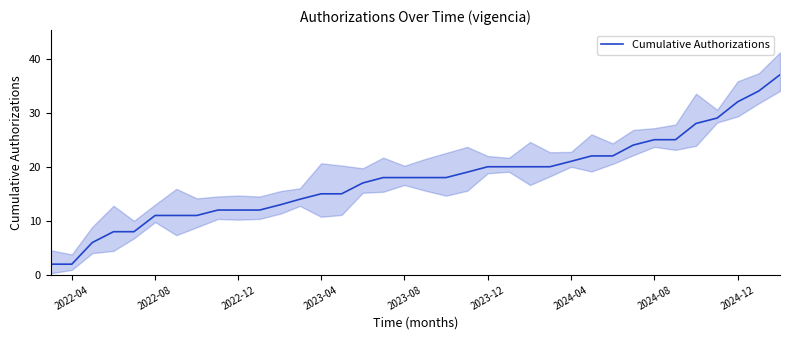

What is the value of the 2nd point from the left?

2